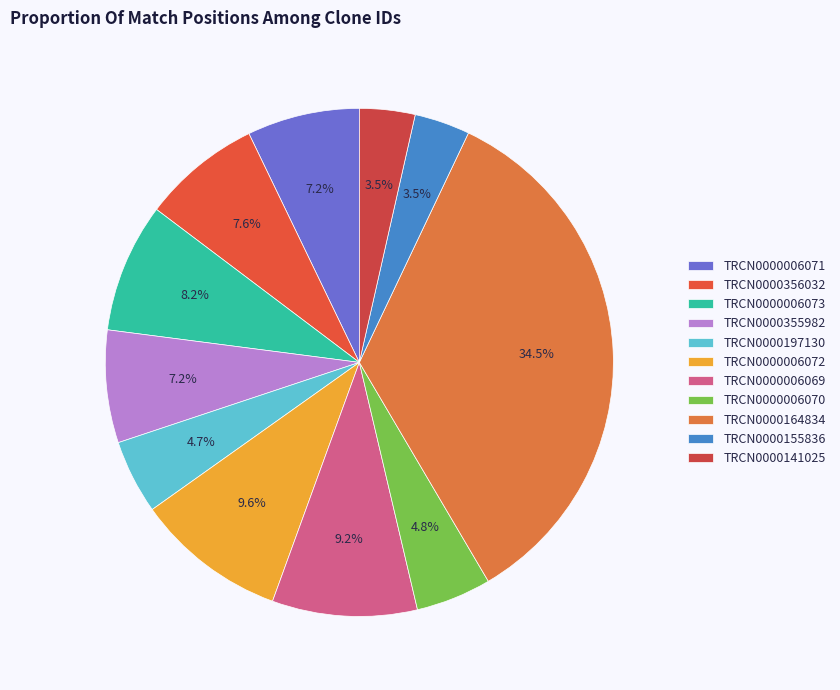

Which has a higher value, TRCN0000164834 or TRCN0000006069?

TRCN0000164834